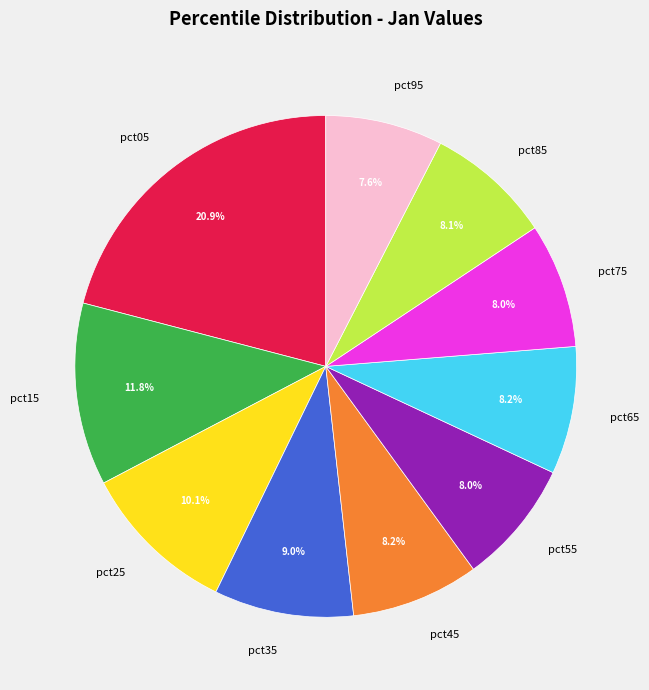

Is there a majority slice in this chart?

No